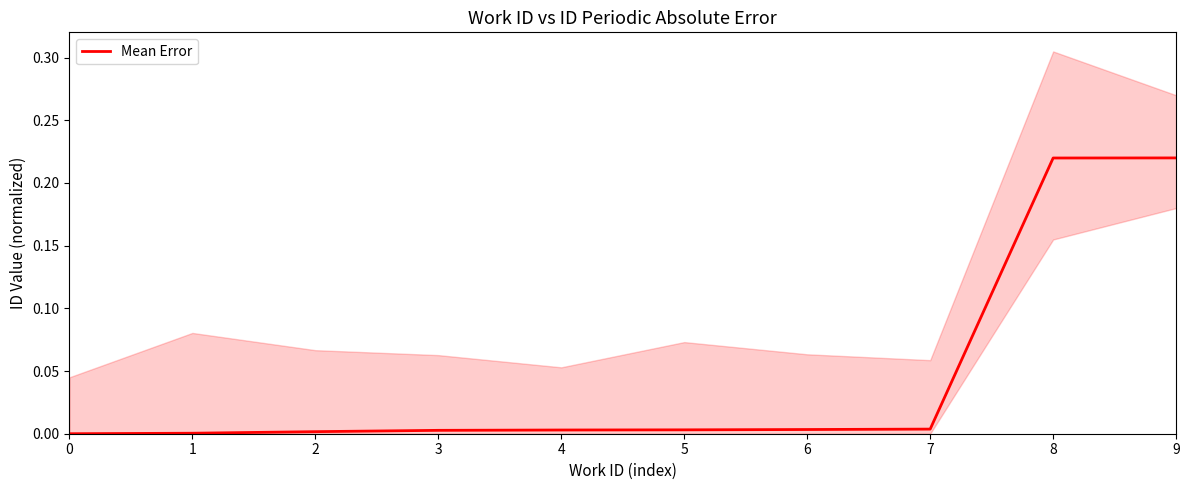

List the labels in order of value, largest first.

9, 8, 7, 6, 5, 4, 3, 2, 1, 0